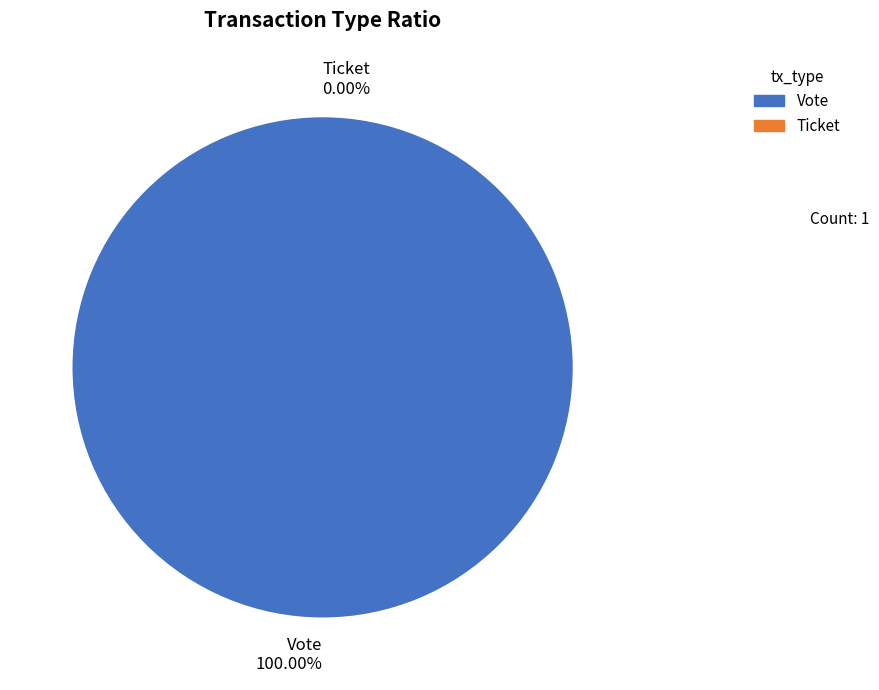

What is the smallest slice in the pie chart?

Ticket